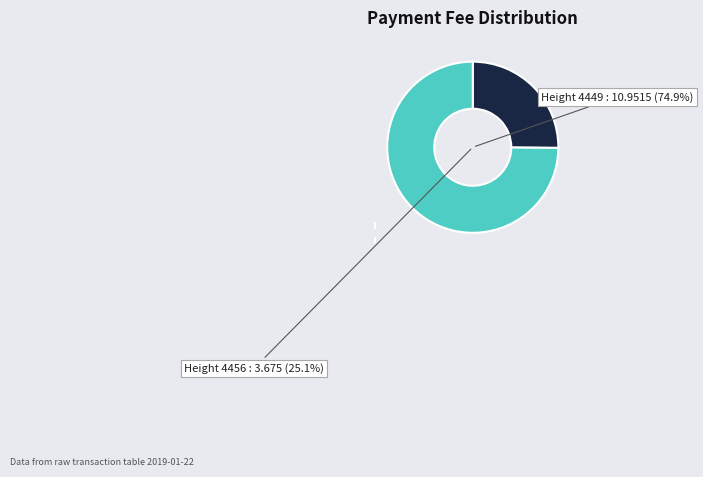

Is there a majority slice in this chart?

Yes